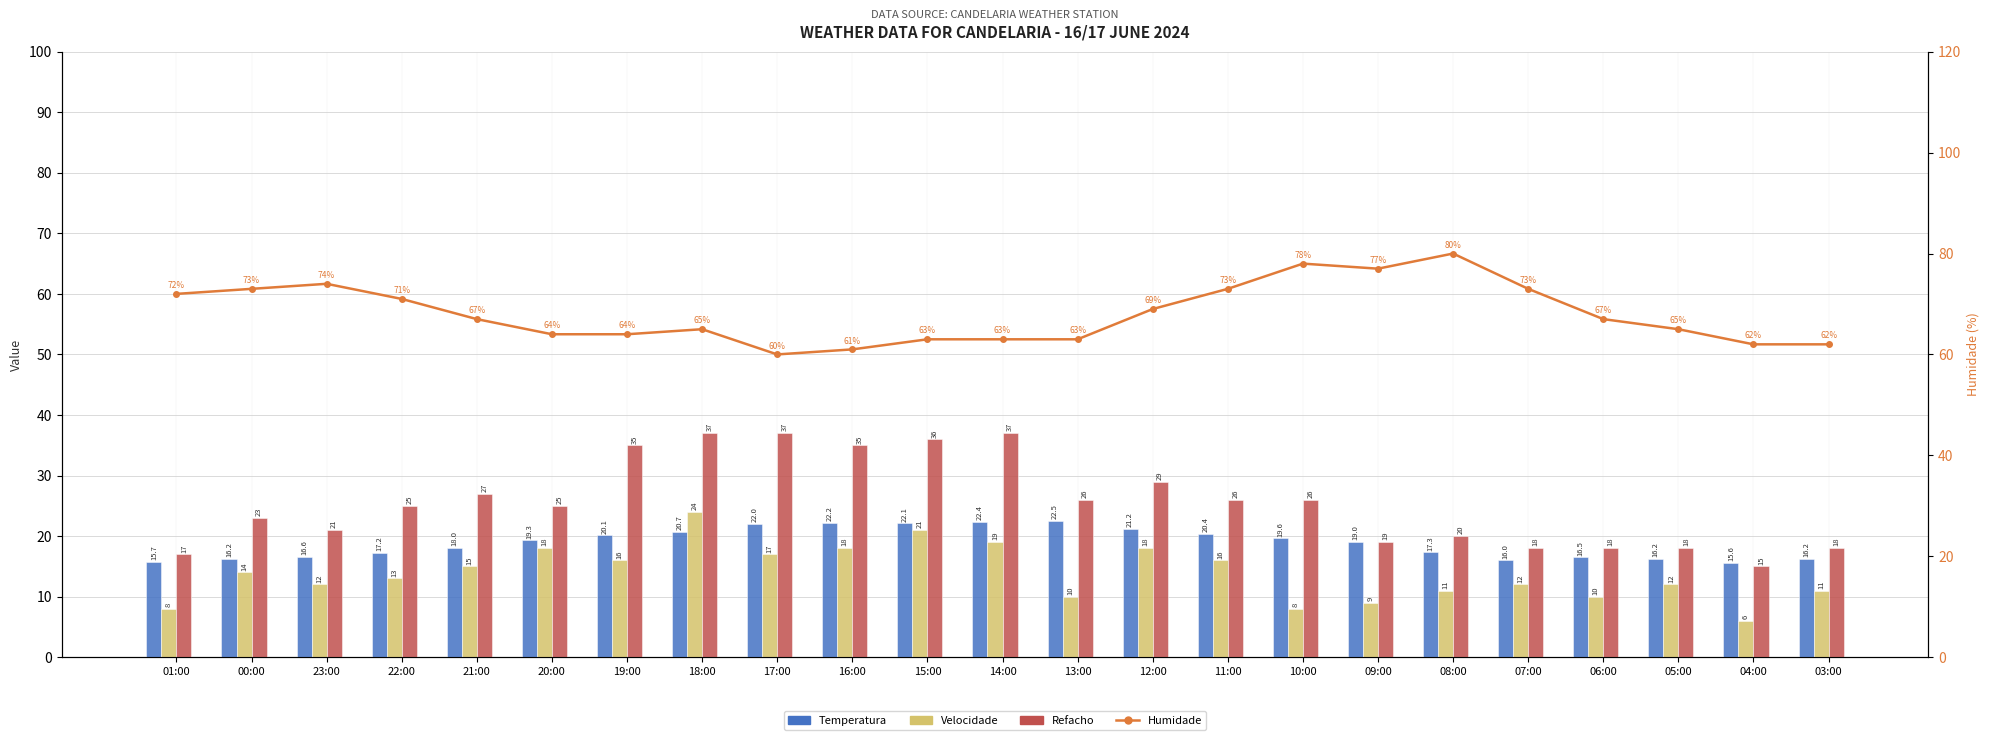

At which label does Temperatura first exceed 19?

20:00